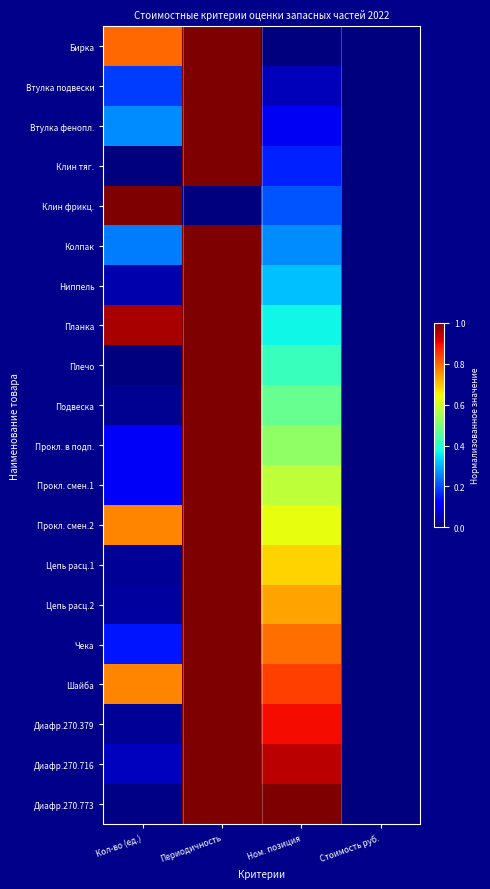

What is the total value across all series at Кол-во (ед.)?

5.5